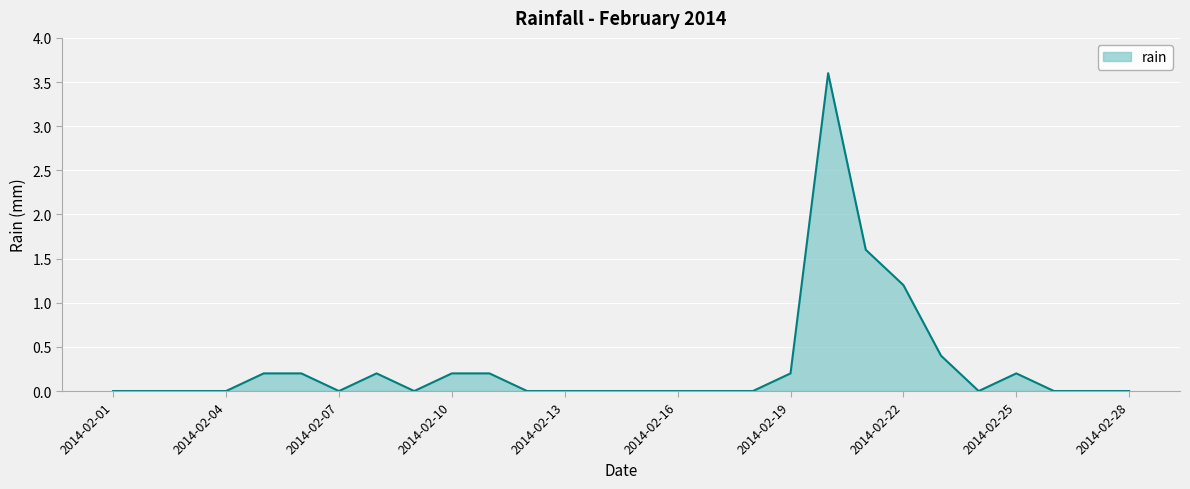

True or false: there are more than 0 points higher than both neighbors.

True